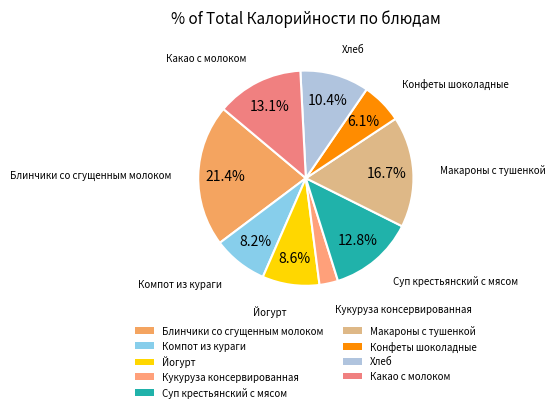

To the nearest percent, what is the difference between the largest and smallest slice percentages?

19%